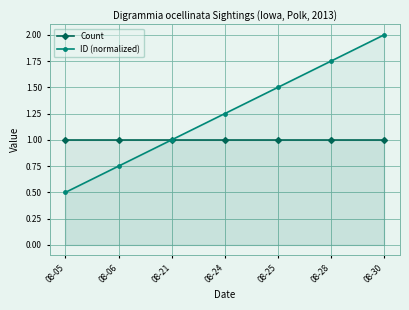

Reading right to left, what are all the values shown in this chart?

Count: 1.0	1.0	1.0	1.0	1.0	1.0	1.0
ID (normalized): 2.0	1.8	1.5	1.2	1.0	0.8	0.5